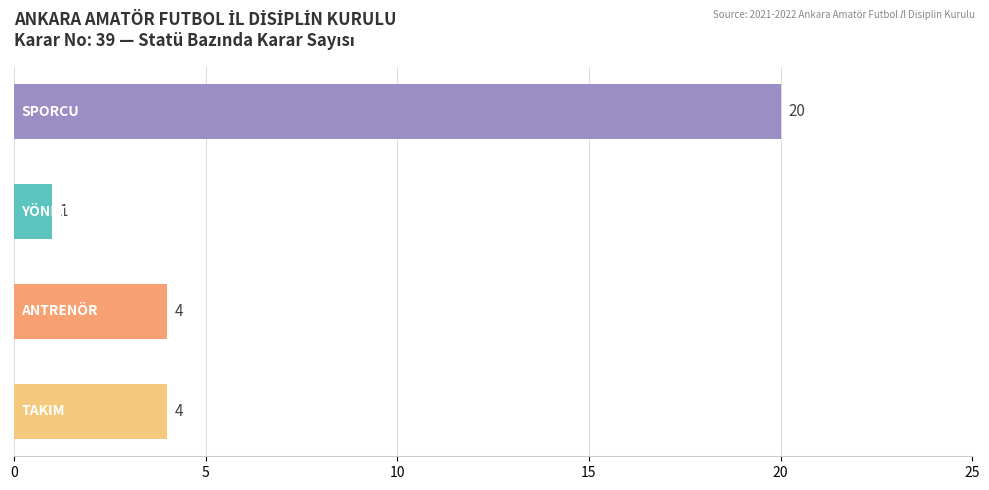

Reading bottom to top, what are all the values shown in this chart?

4	4	1	20